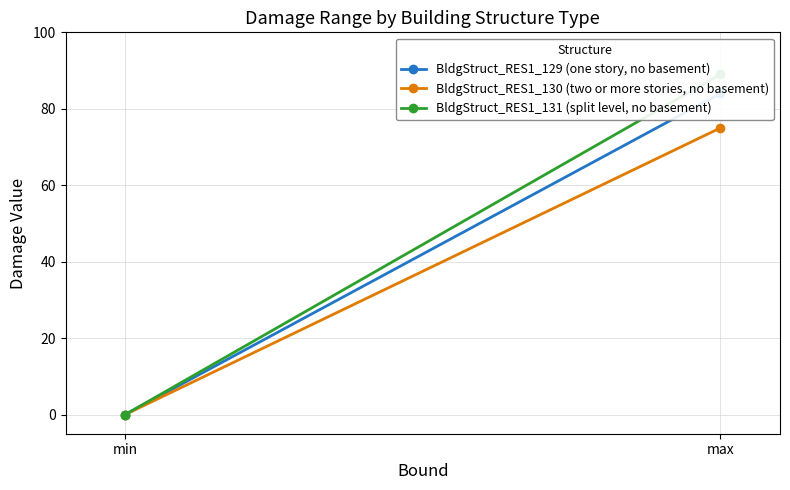

What are all the series names shown in the legend?

BldgStruct_RES1_129 (one story, no basement), BldgStruct_RES1_130 (two or more stories, no basement), BldgStruct_RES1_131 (split level, no basement)